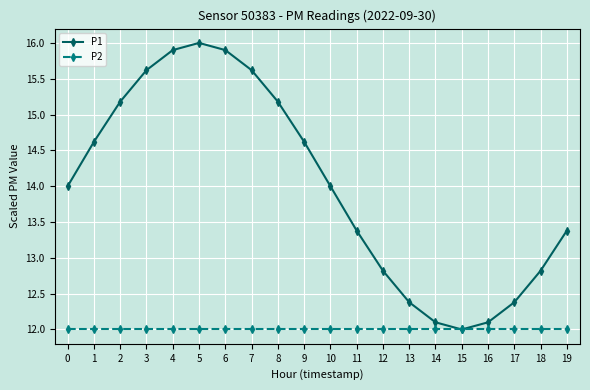

Which series changed the most between 10 and 12?

P1